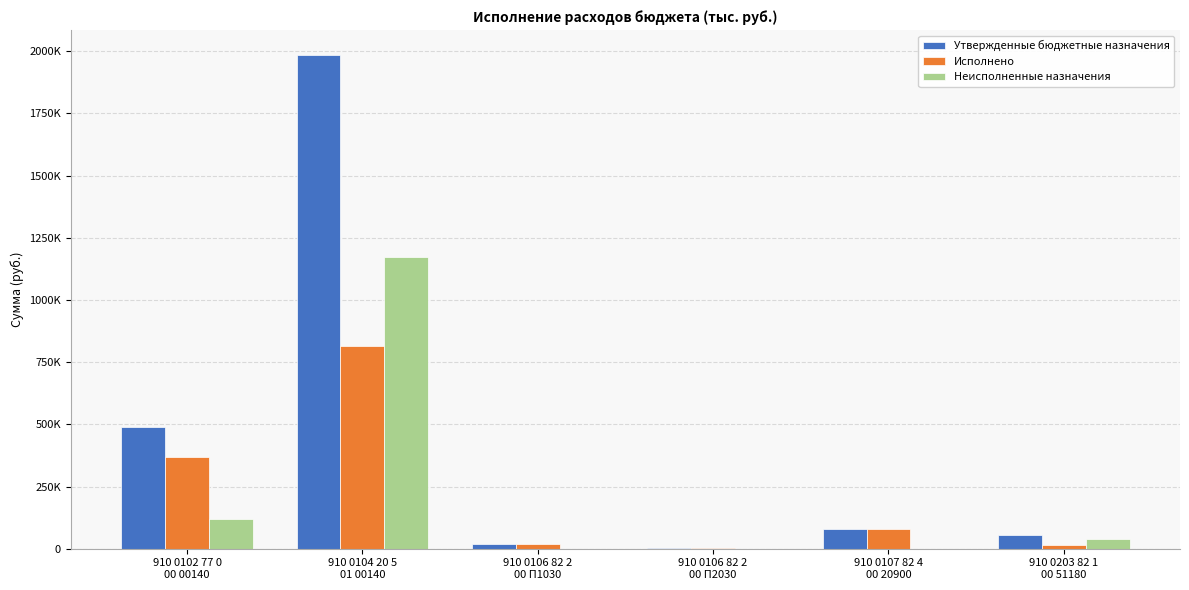

Reading left to right, extract all data points from this chart.

Утвержденные бюджетные назначения: 488432.0	1985799.0	18400.0	1000.0	79715.0	54300.0
Исполнено: 368626.2	814955.3	18400.0	1000.0	79715.0	15053.7
Неисполненные назначения: 119805.8	1170843.7	0.0	0.0	0.0	39246.3